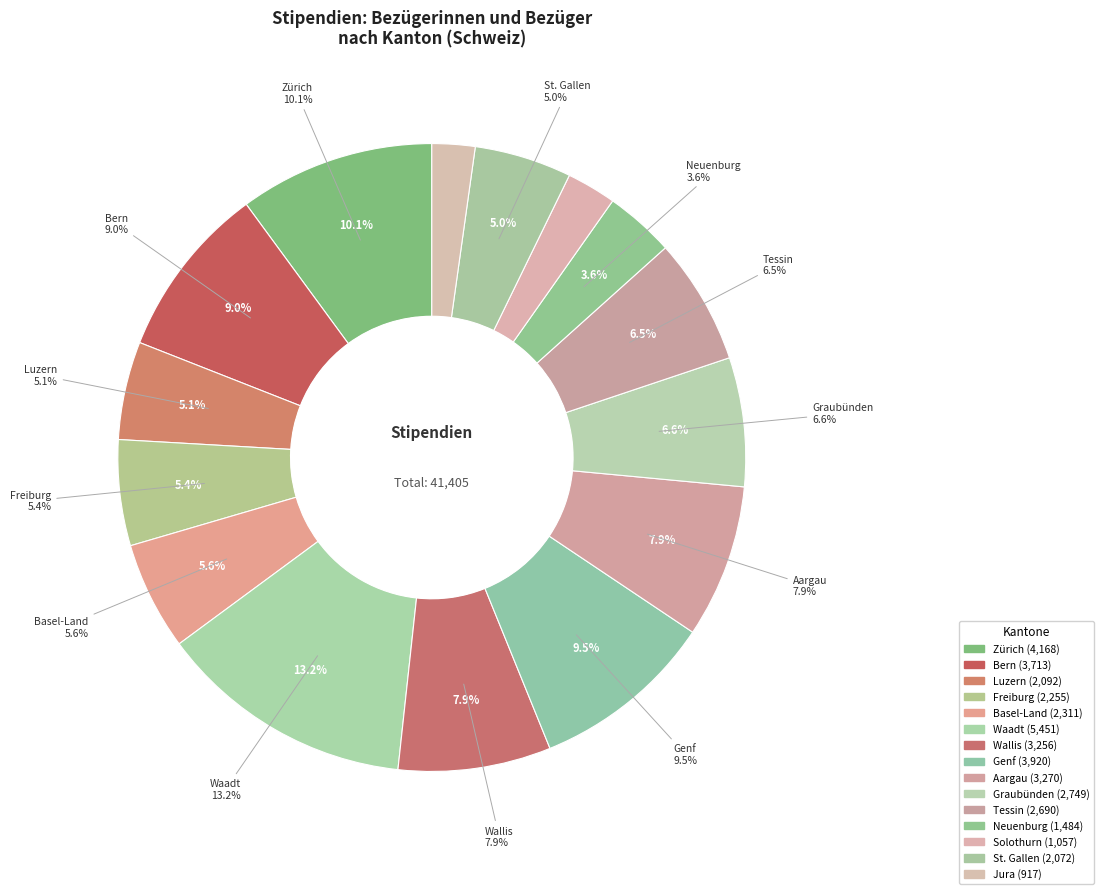

How much of the chart is everything except Aargau?

92.1%